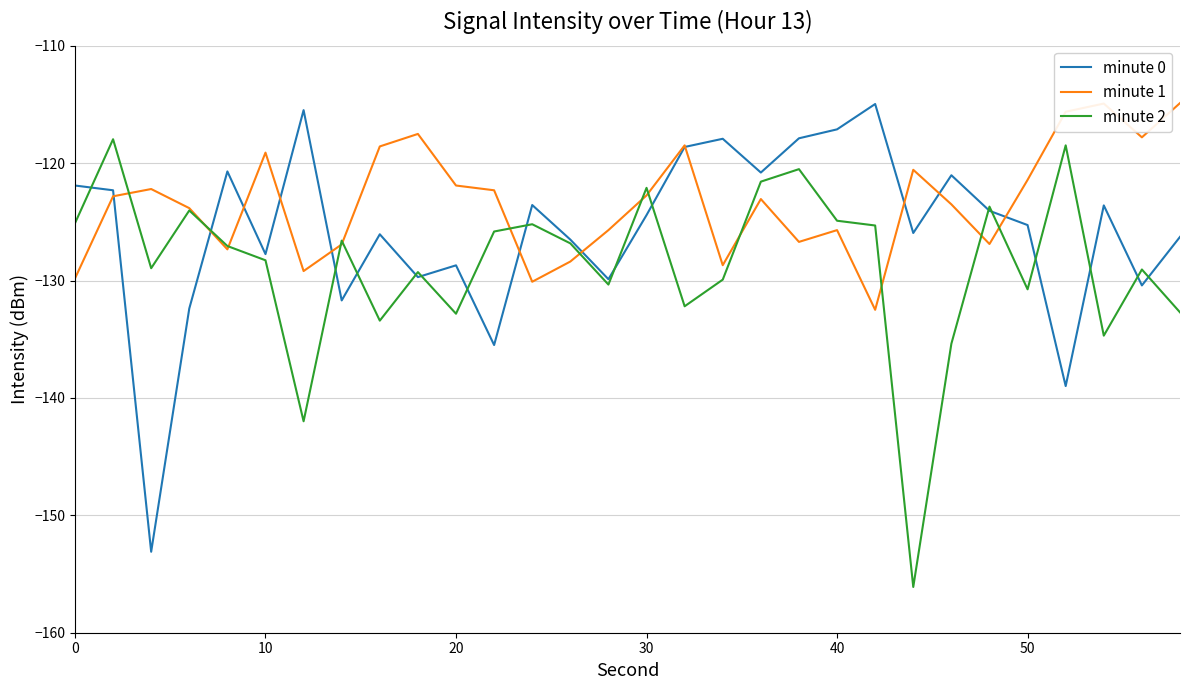

What is the lowest value of the minute 2 series?

-156.1